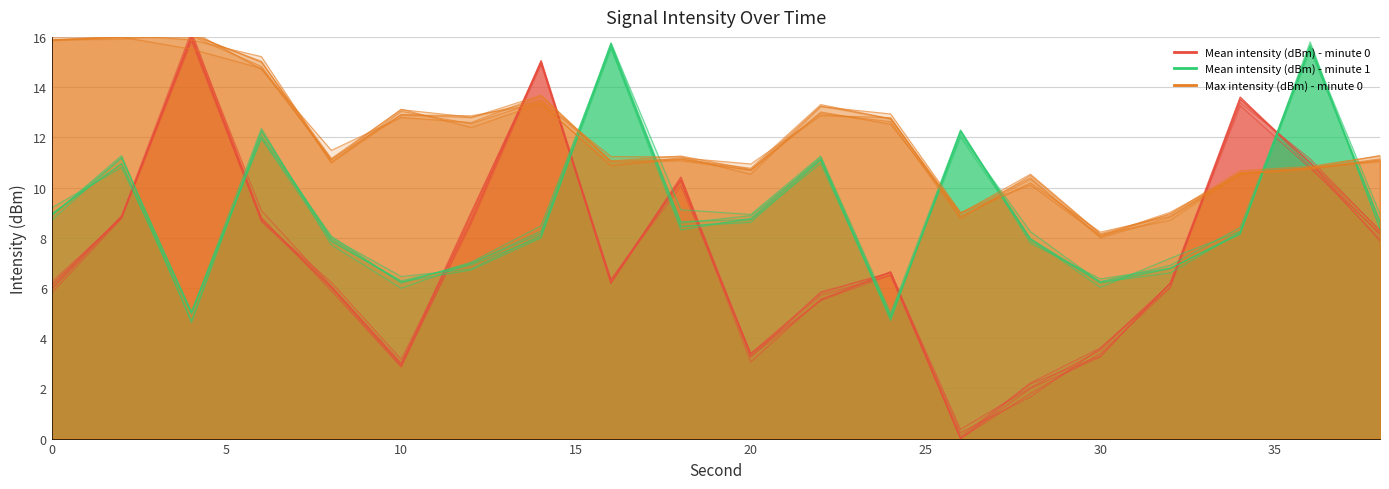

Does the chart have visible grid lines?

Yes